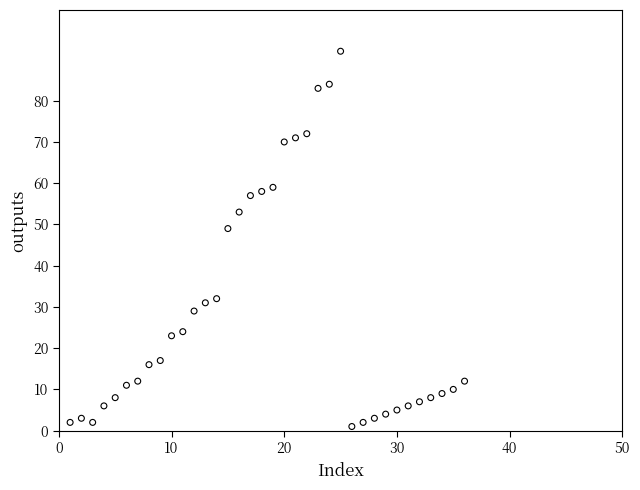

What Y value in the scatter plot is closest to 46?

49